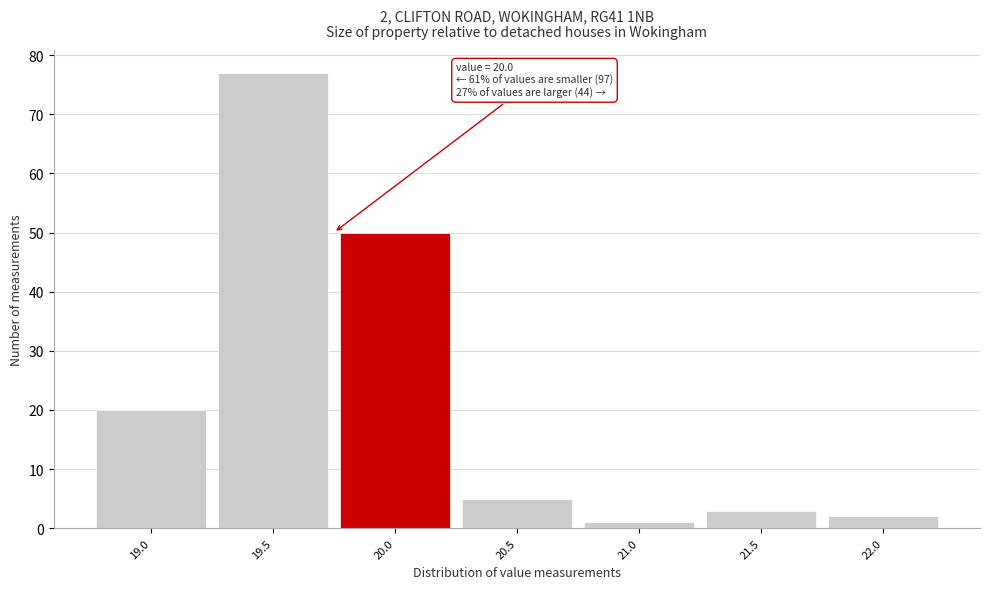

Reading left to right, extract all data points from this chart.

19.0=20	19.5=77	20.0=50	20.5=5	21.0=1	21.5=3	22.0=2